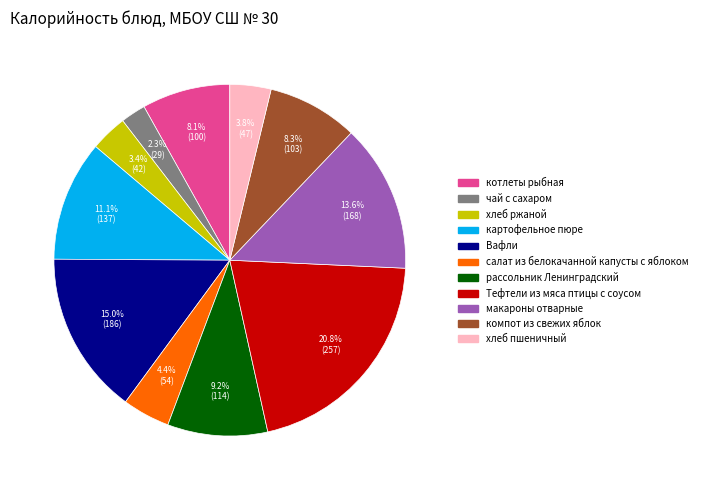

Count the number of slices in the pie.

11